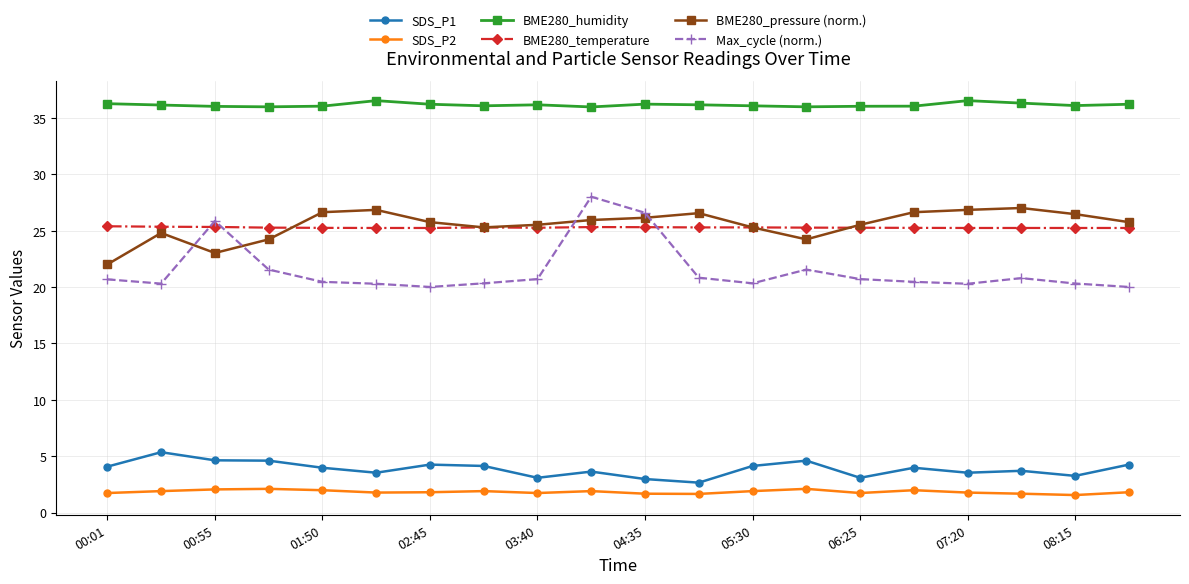

How many lines are shown in the chart?

6